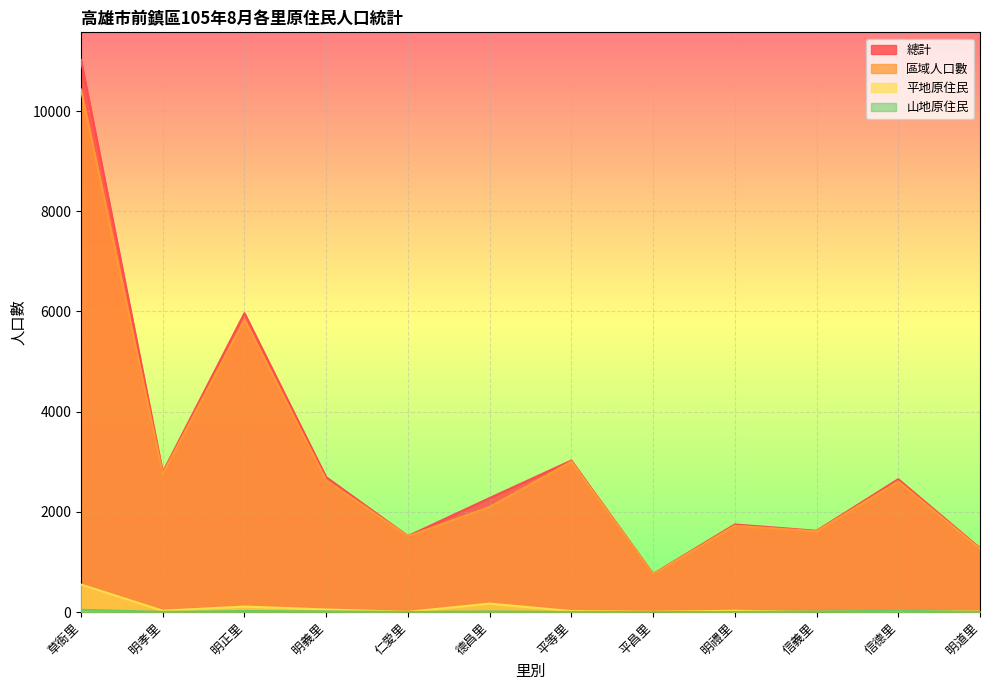

What is the average value of the 區域人口數 series?

3019